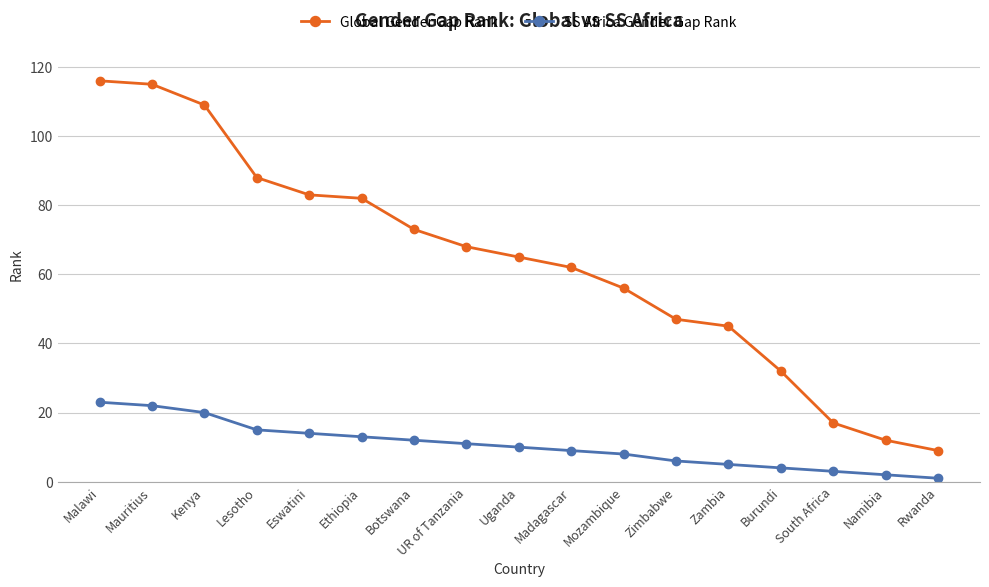

What is the difference between the SS Africa Gender Gap Rank values at Lesotho and Zambia?

10